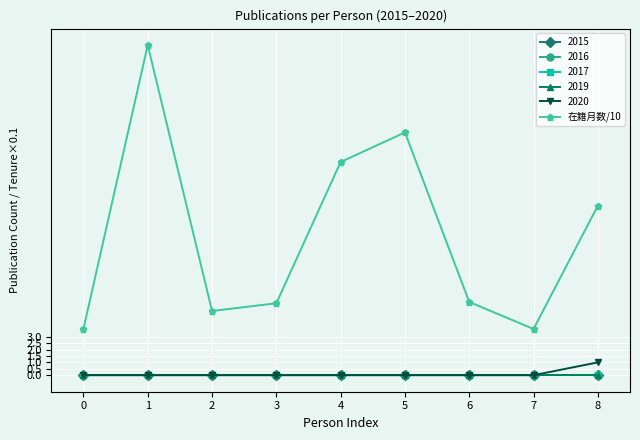

Reading left to right, list all the values displayed in this chart.

0=3.6	1=25.7	2=5.0	3=5.6	4=16.6	5=18.9	6=5.7	7=3.6	8=13.2